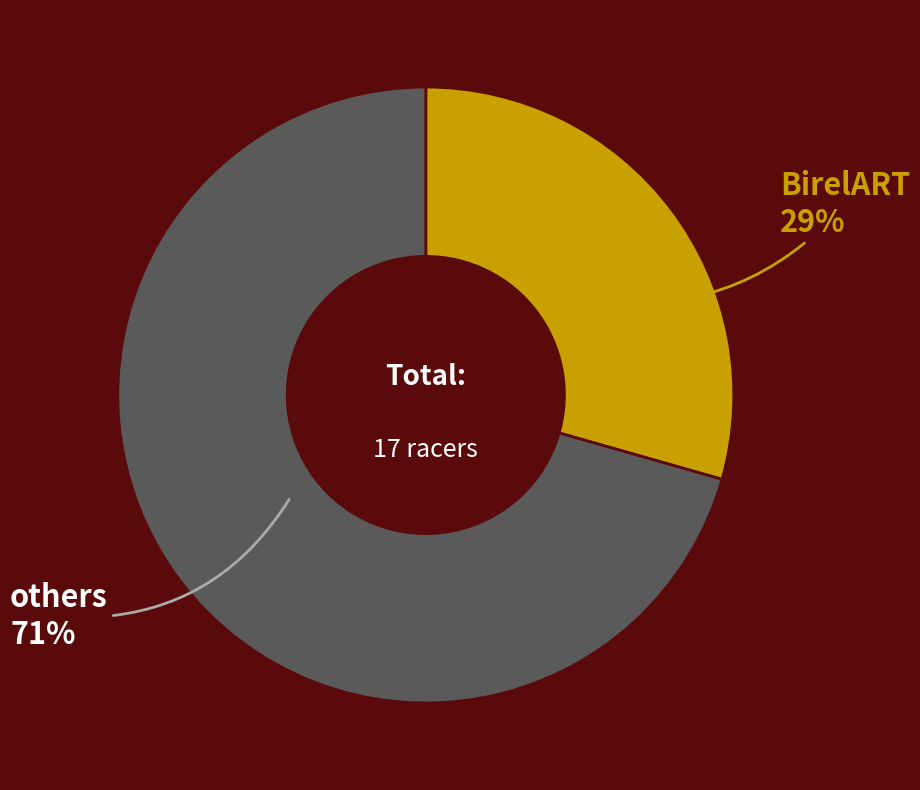

Is there a majority slice in this chart?

Yes